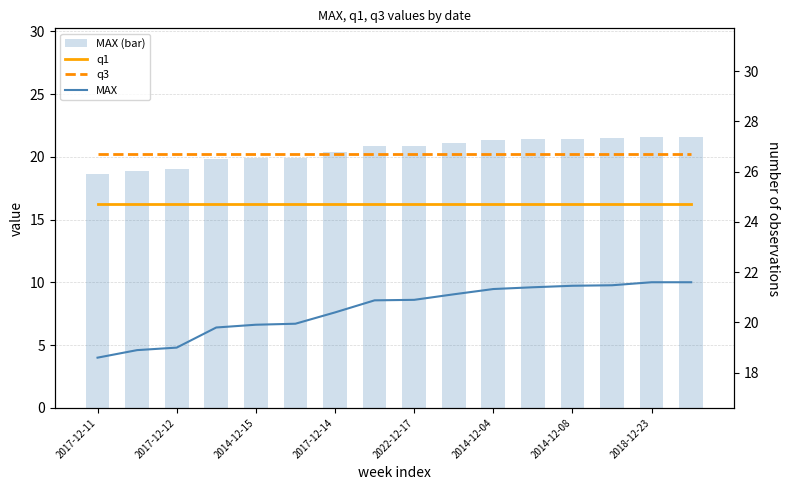

True or false: MAX has a value of 34.4 at 2014-12-04.

False